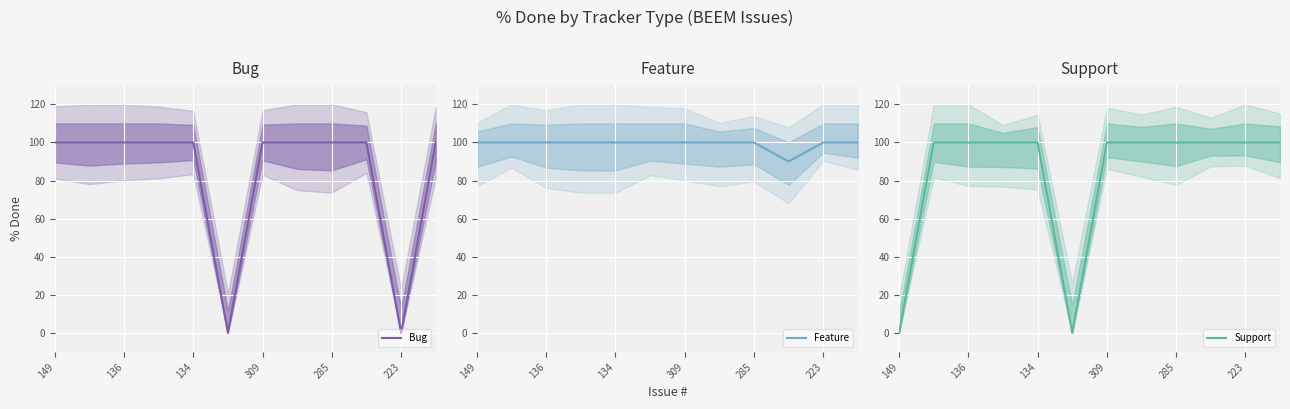

True or false: Support and Feature intersect in this chart.

False